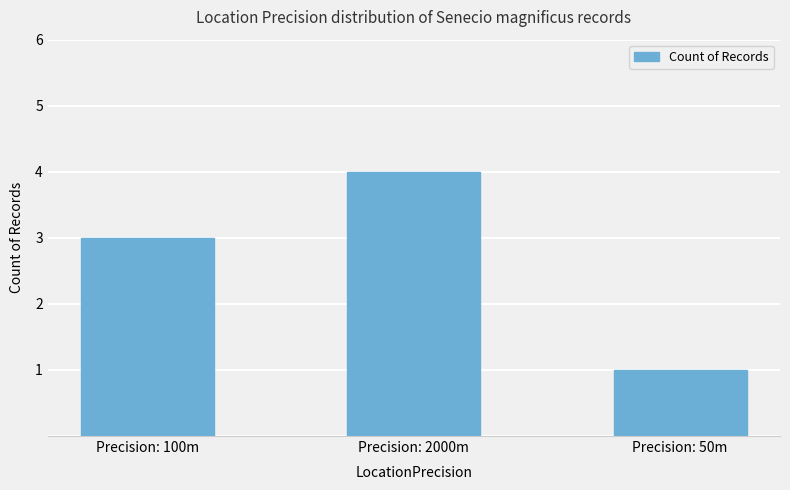

Is it true that the value at Precision: 100m is 2?

False